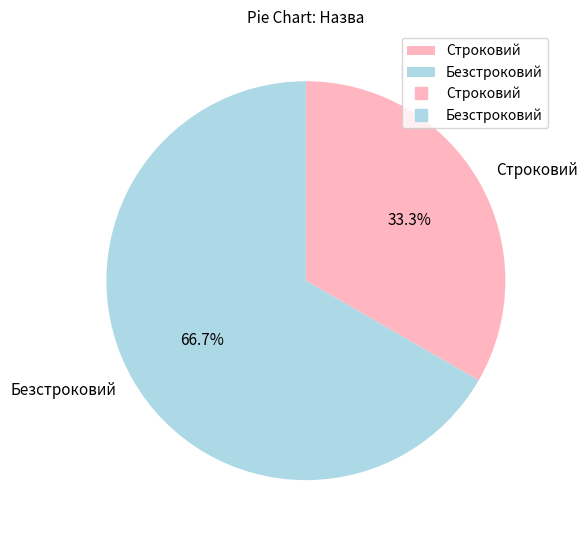

Between Безстроковий and Строковий, which is larger?

Безстроковий